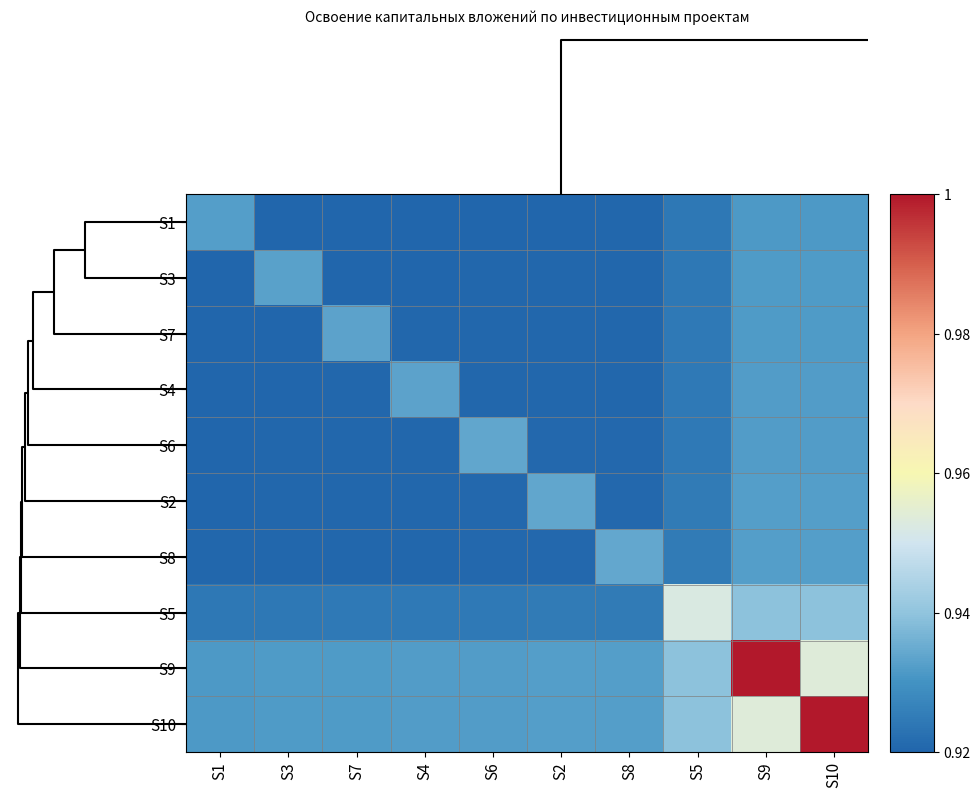

List the series in order of their peak value, highest first.

S9, S10, S5, S8, S2, S6, S4, S7, S3, S1